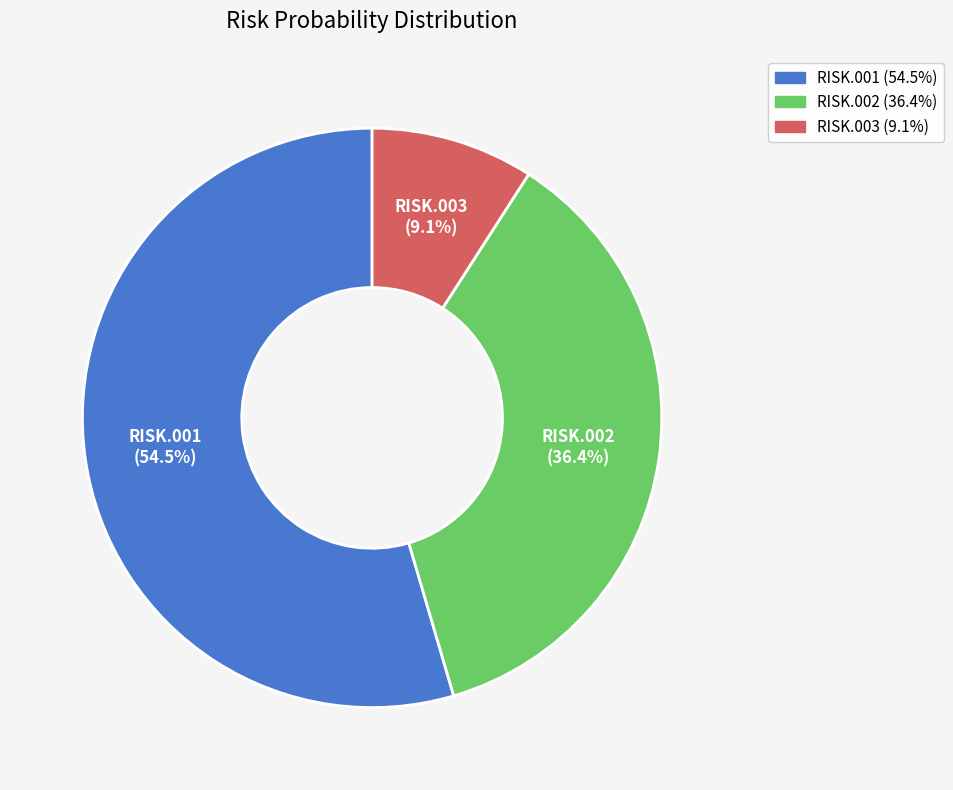

What percentage is the RISK.003 slice, to the nearest percent?

9%